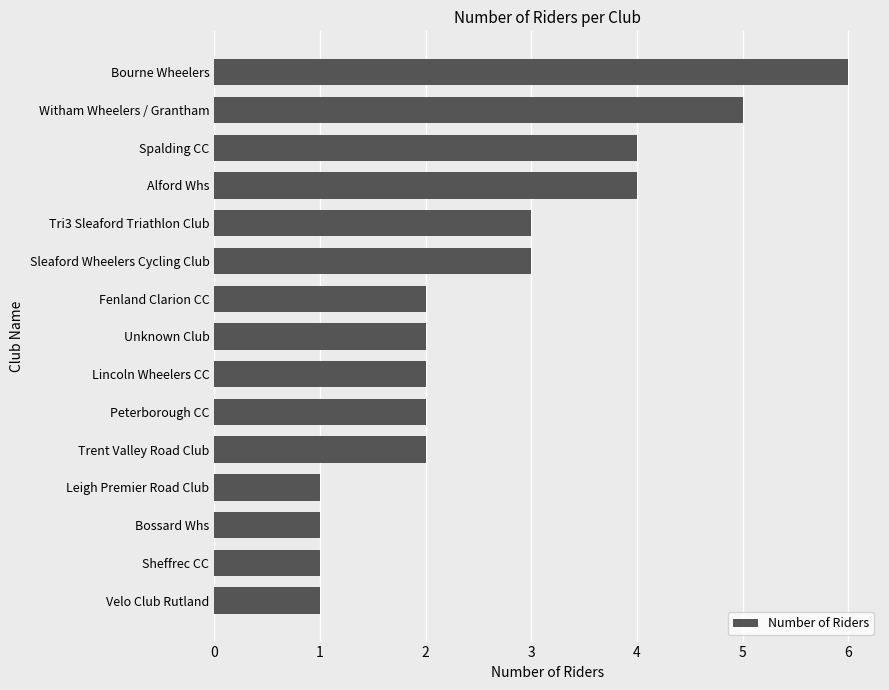

What is the sum of all values?

39